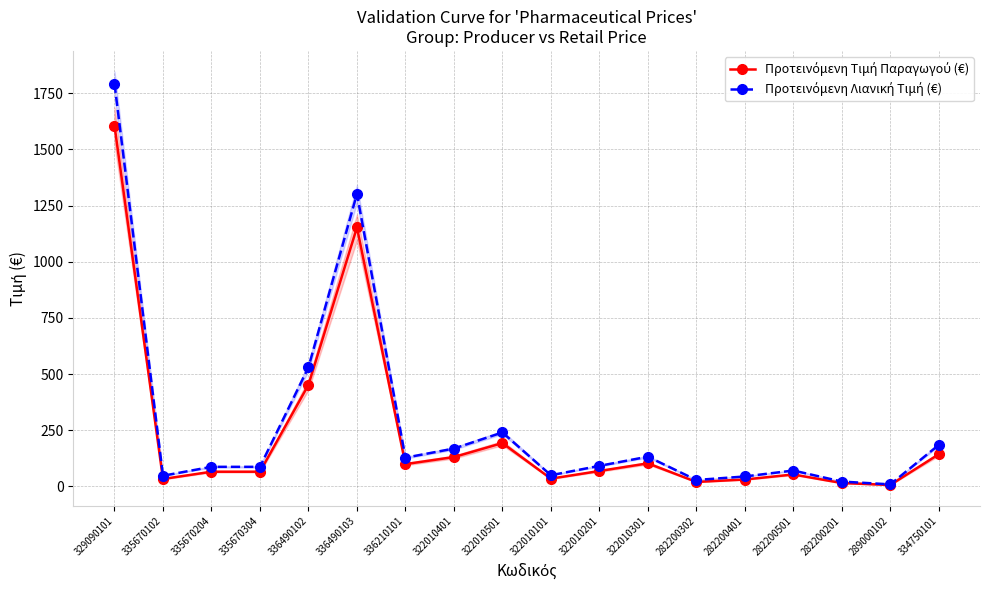

How many interior local valleys does the Προτεινόμενη Λιανική Τιμή (€) series have?

6